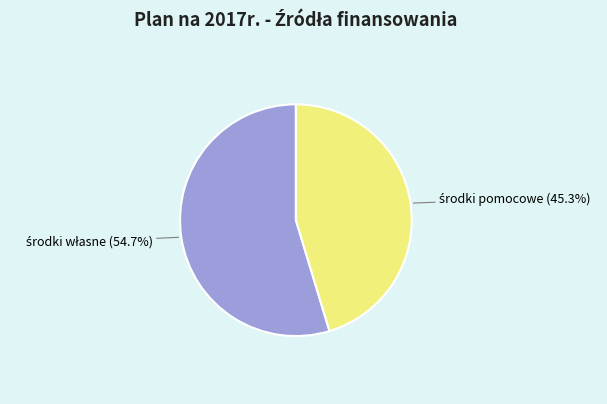

Does any single category account for the majority?

Yes